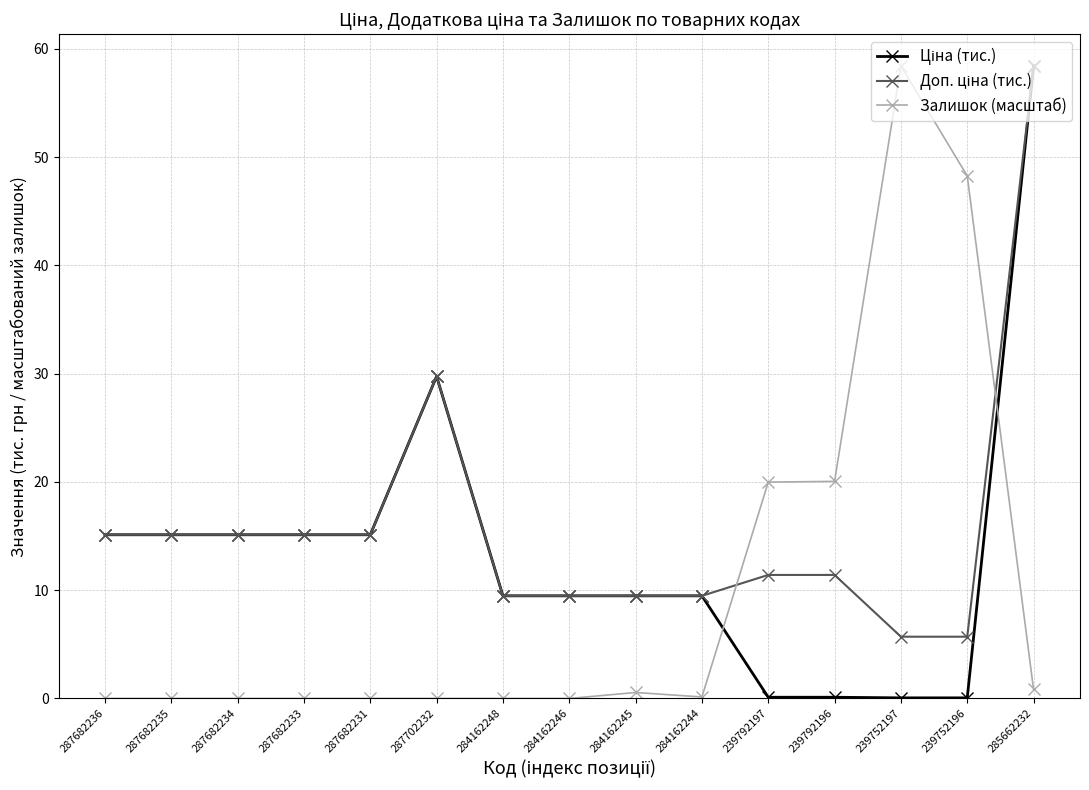

What is the maximum value shown in the chart?

58.4